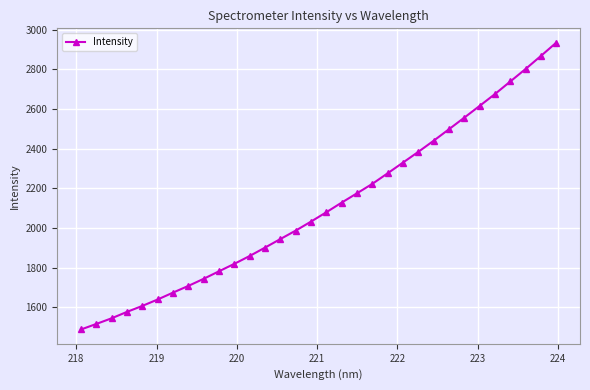

What is the average value?

2111.1